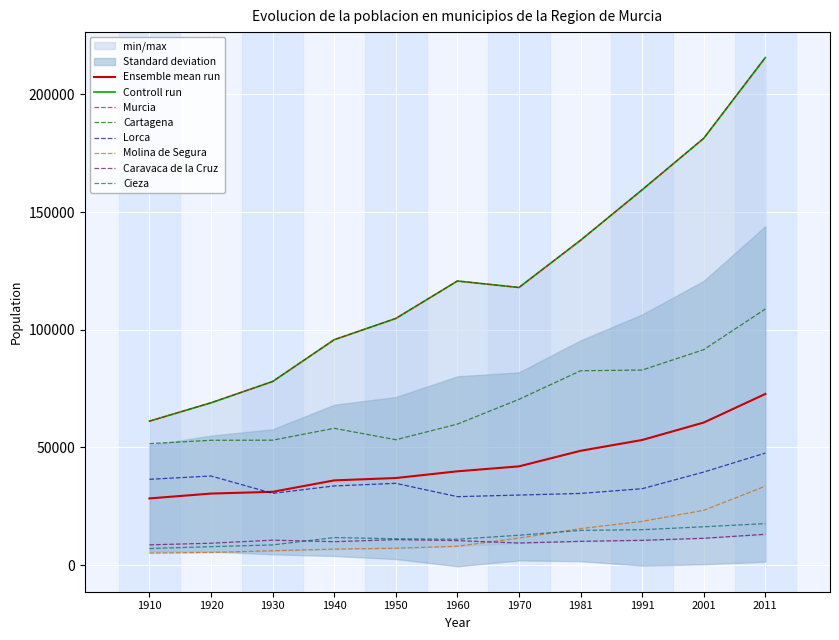

What is the value of the Cieza point at the 10th from the left?

16306